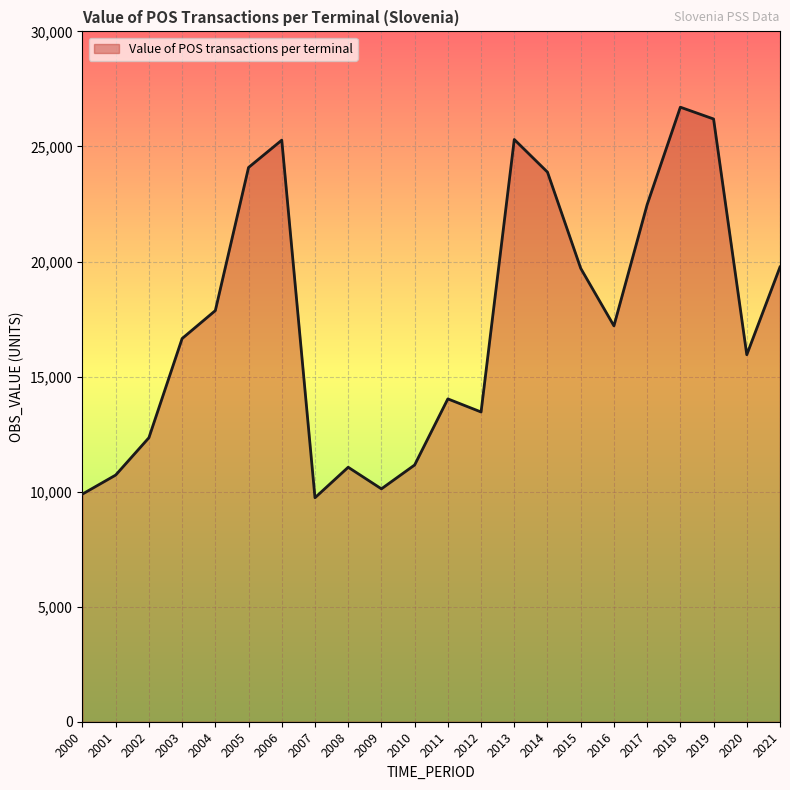

What is the difference between the values at 2001 and 2018?

15986.7